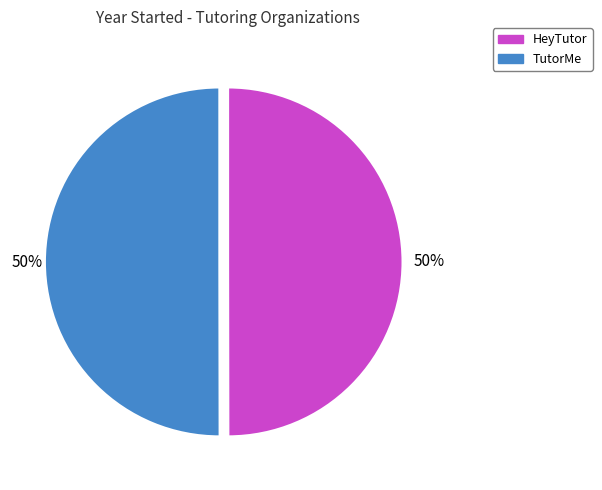

Count the number of slices in the pie.

2